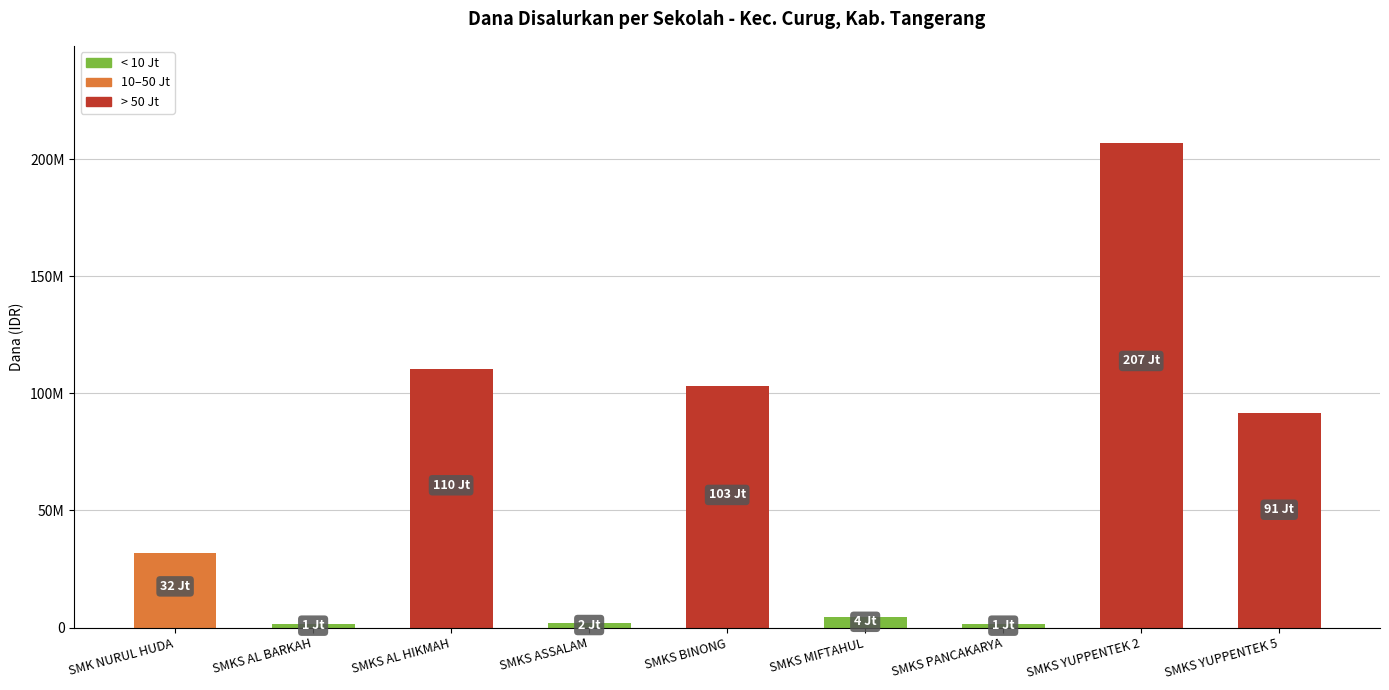

What is the minimum value shown in the chart?

1500000